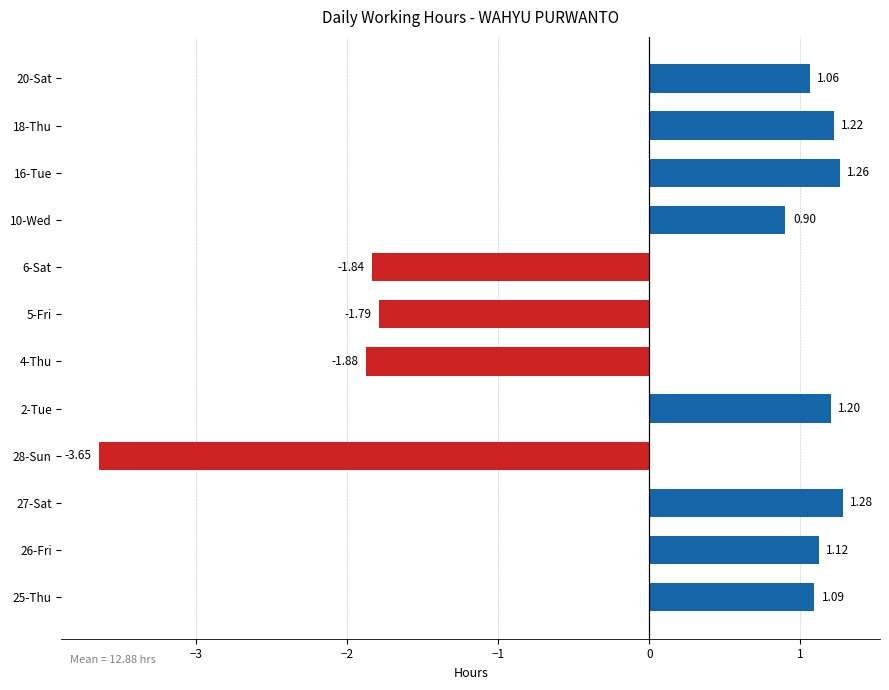

Which has a higher value, 18-Thu or 10-Wed?

18-Thu